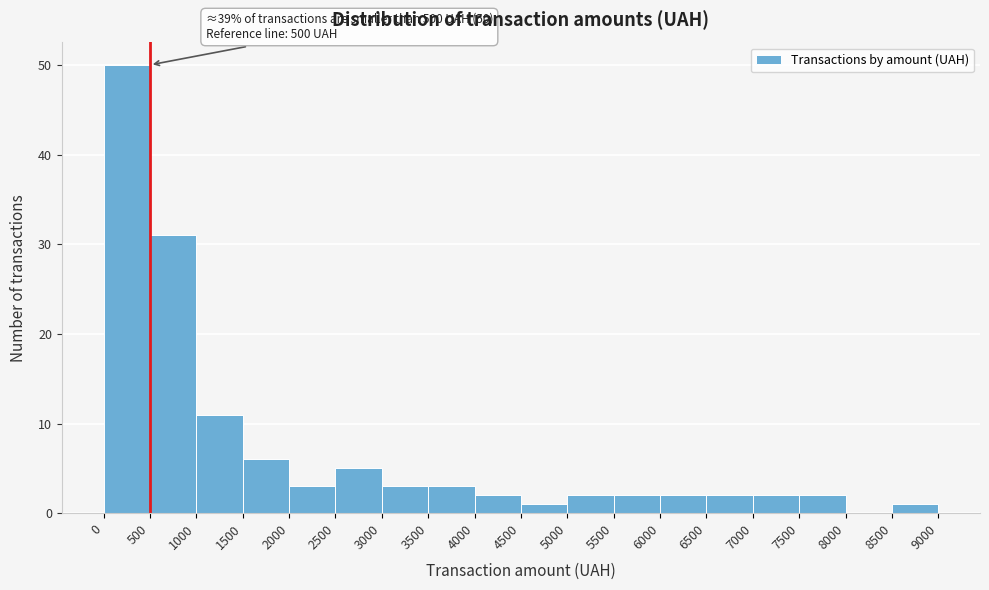

Which range on the x-axis has the tallest bar?

0 to 500